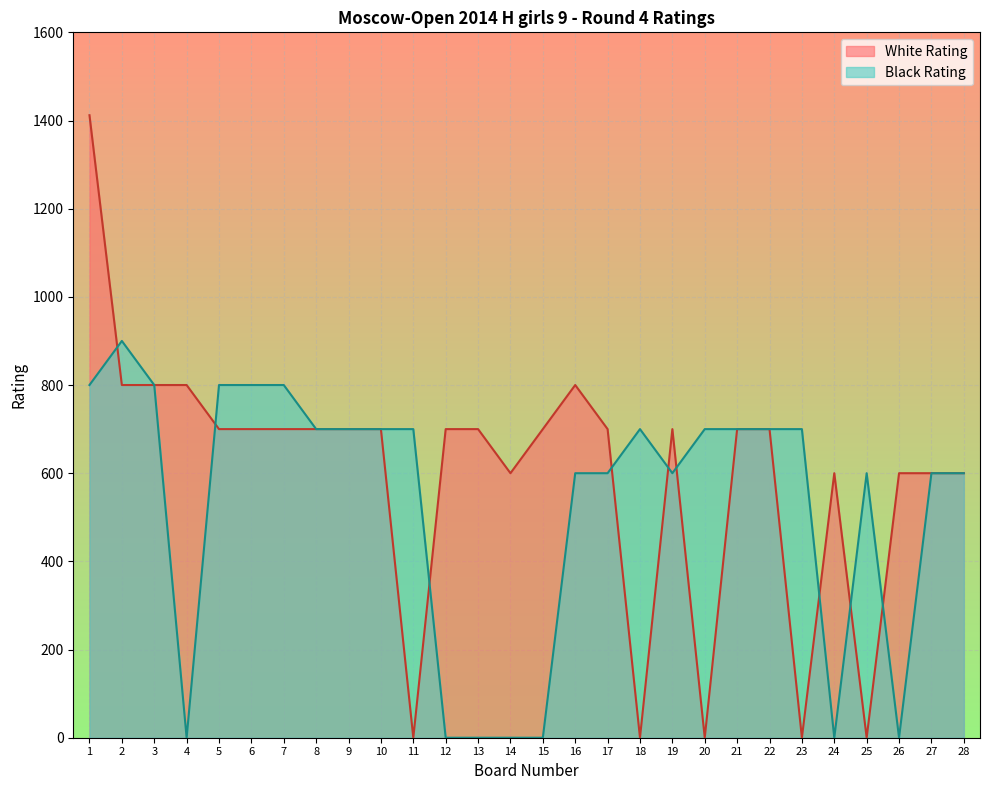

Which label corresponds to the largest value in the chart?

1